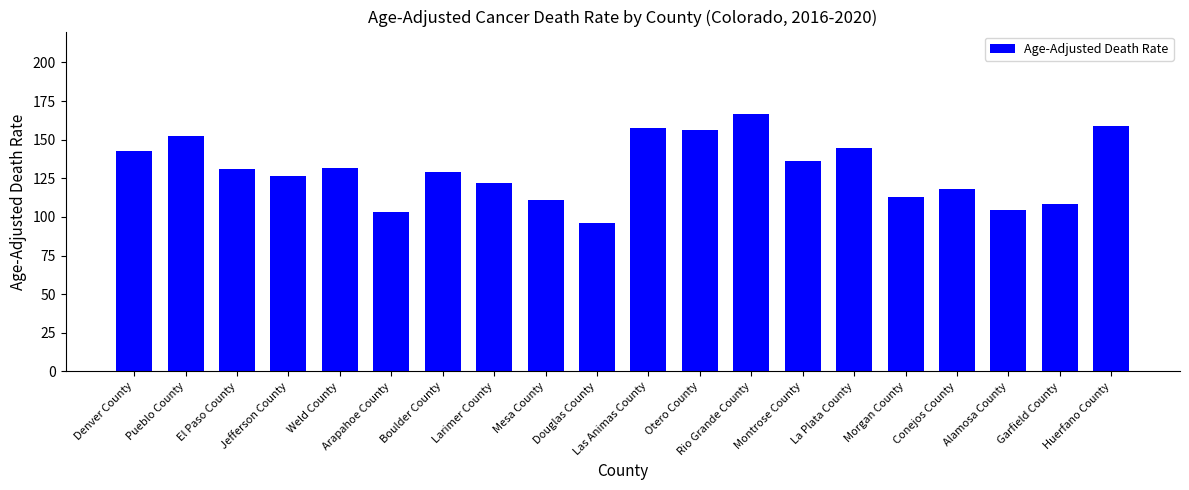

Which label corresponds to the largest value in the chart?

Rio Grande County